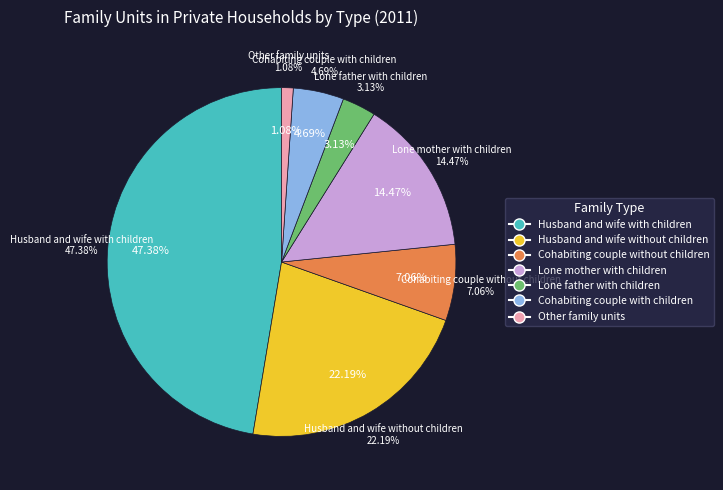

To the nearest percent, what is the combined percentage of Cohabiting couple without children and Husband and wife without children?

29%